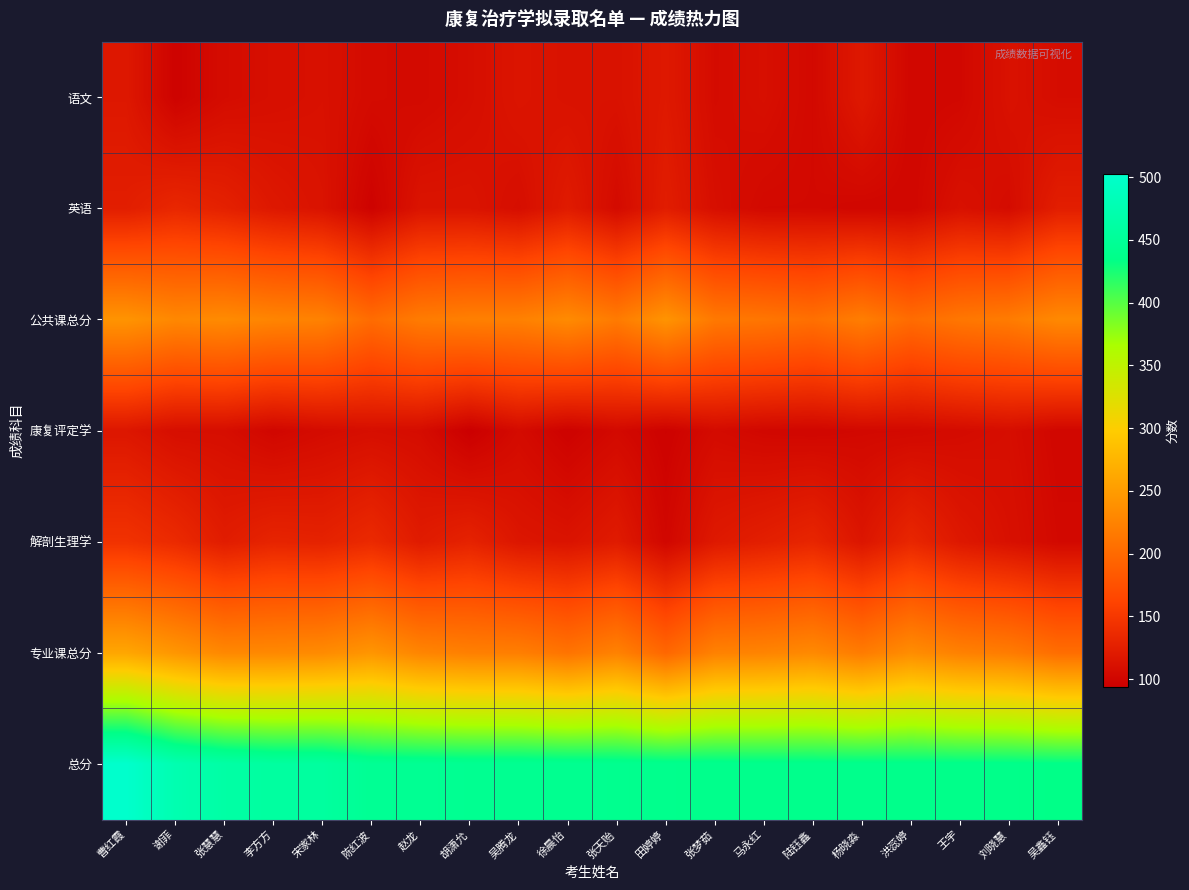

Which series changed the most between 陈红波 and 徐晨怡?

专业课总分